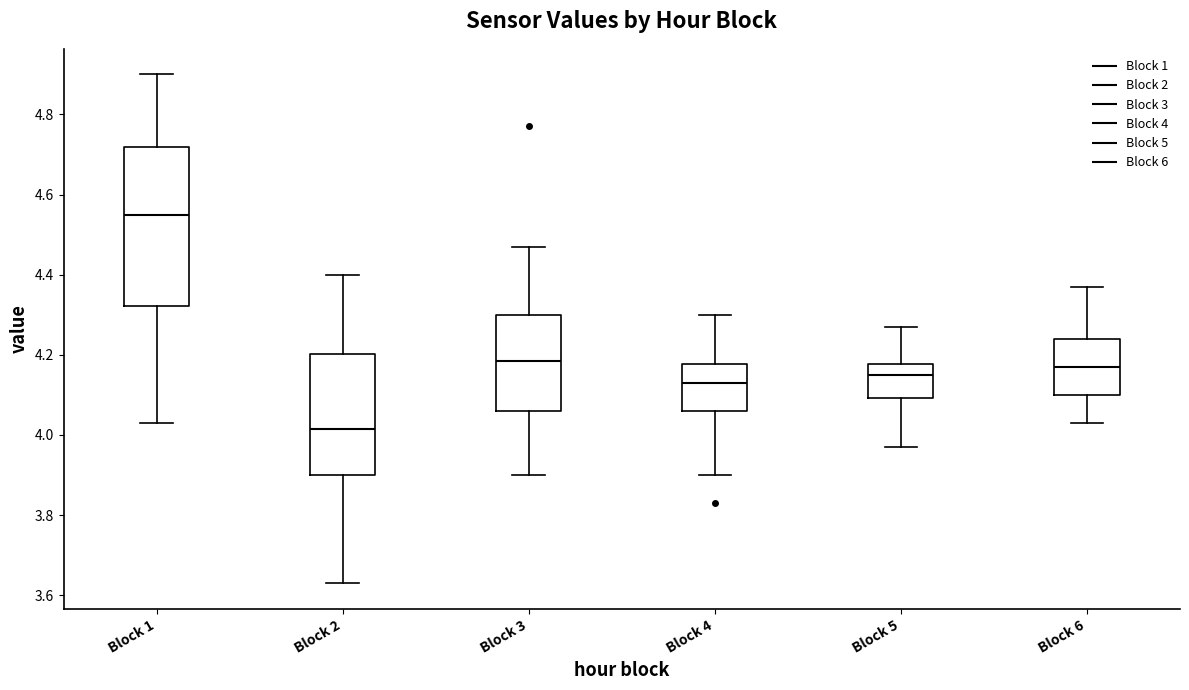

Comparing the boxes themselves (not the whiskers), which one is the tallest?

Block 1